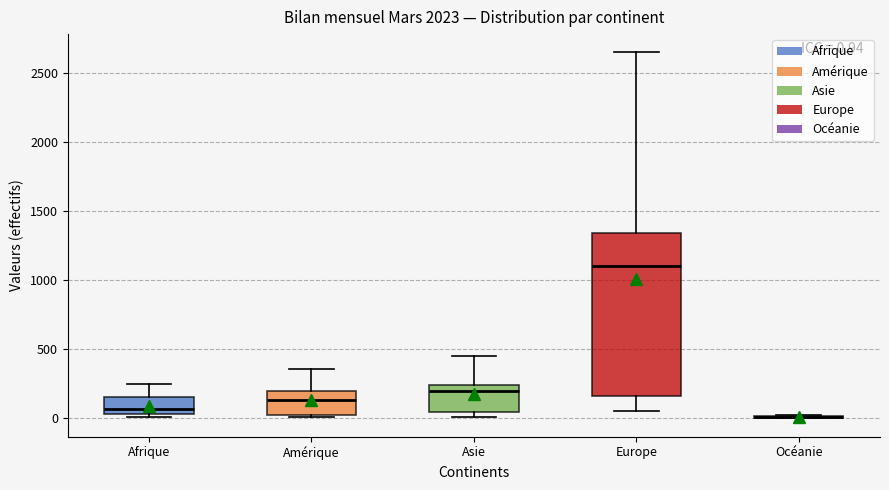

Which box is the tallest, from its lower edge to its upper edge?

Europe